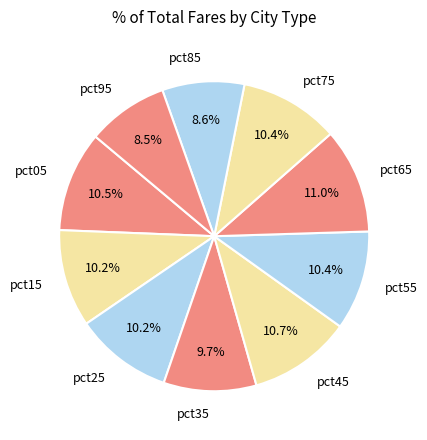

Is pct95 the majority of the pie?

No